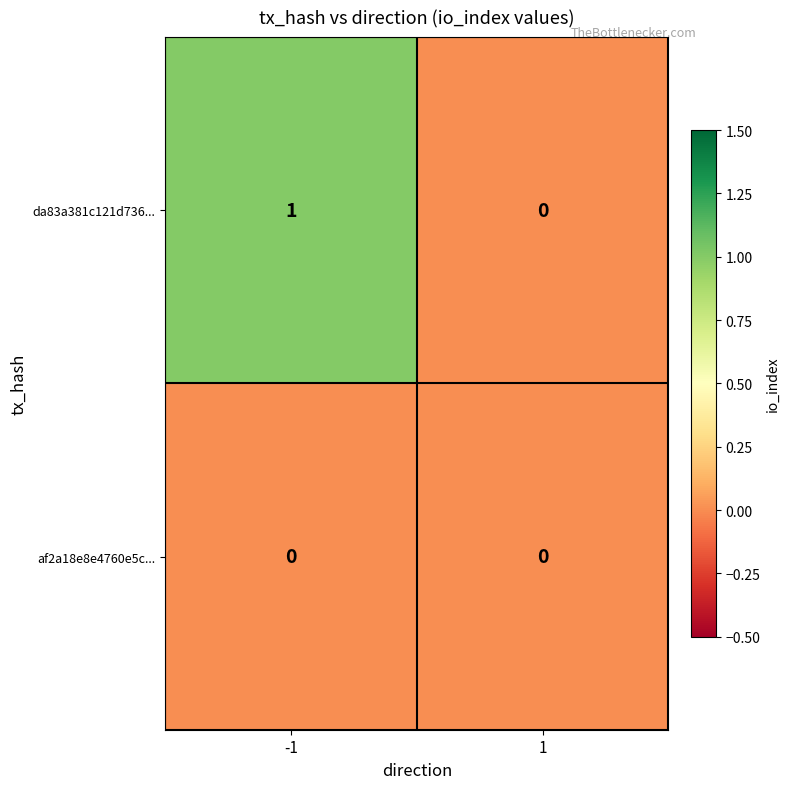

The value of af2a18e8e4760e5c... at 1 is 0. True or false?

True